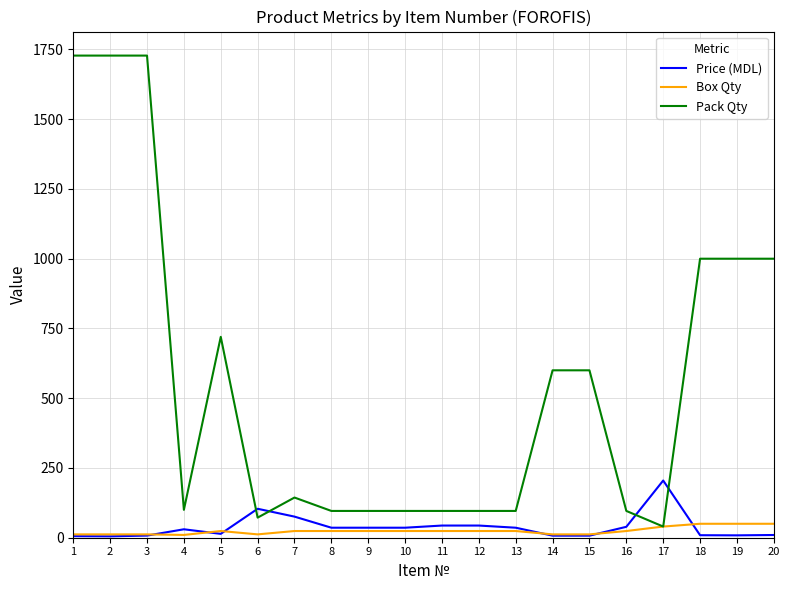

The value of Pack Qty at 1 is 2877.5. True or false?

False